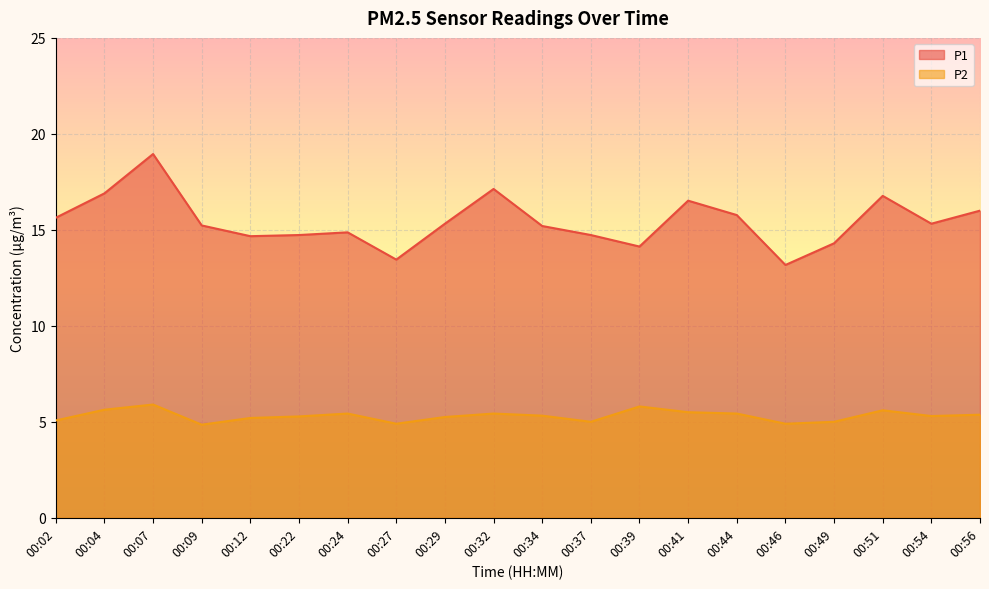

Between 00:02 and 00:32, which is larger?

00:32